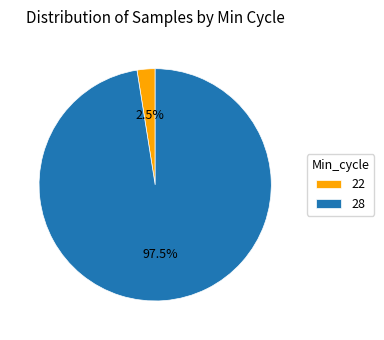

Between 22 and 28, which is larger?

28